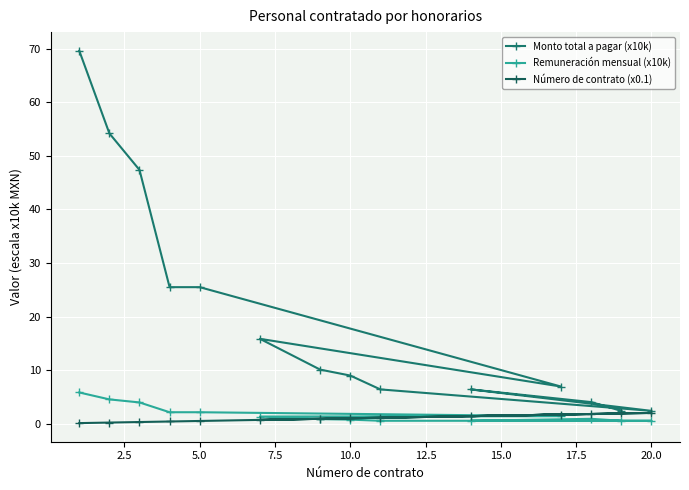

What is the average value of the Monto total a pagar (x10k) series?

20.4